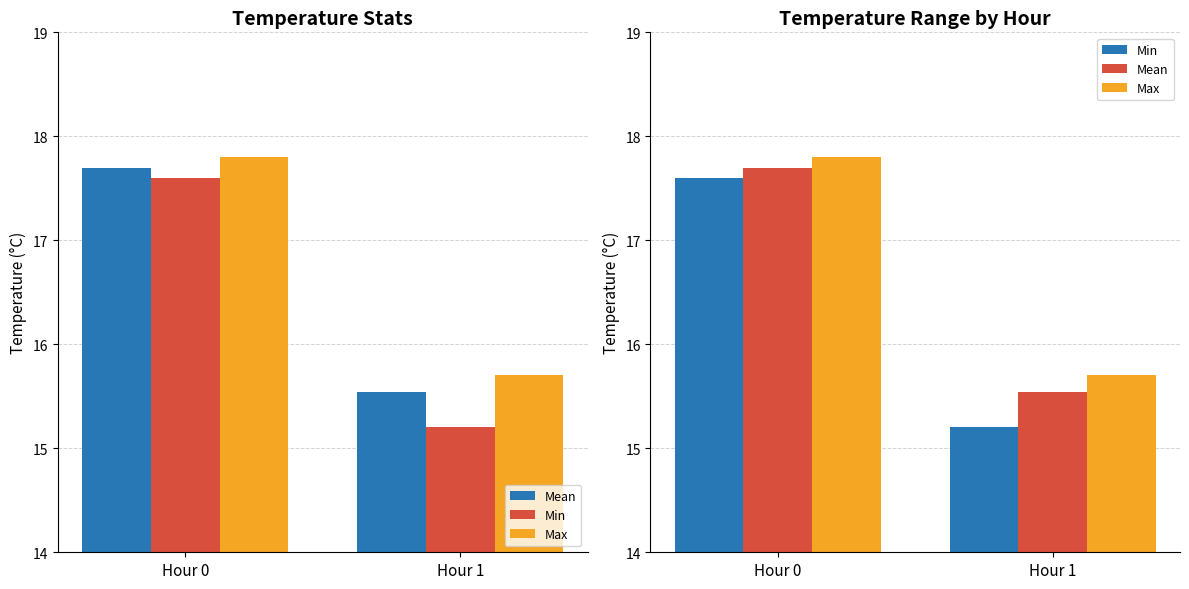

Which series has the largest total across all categories?

Max